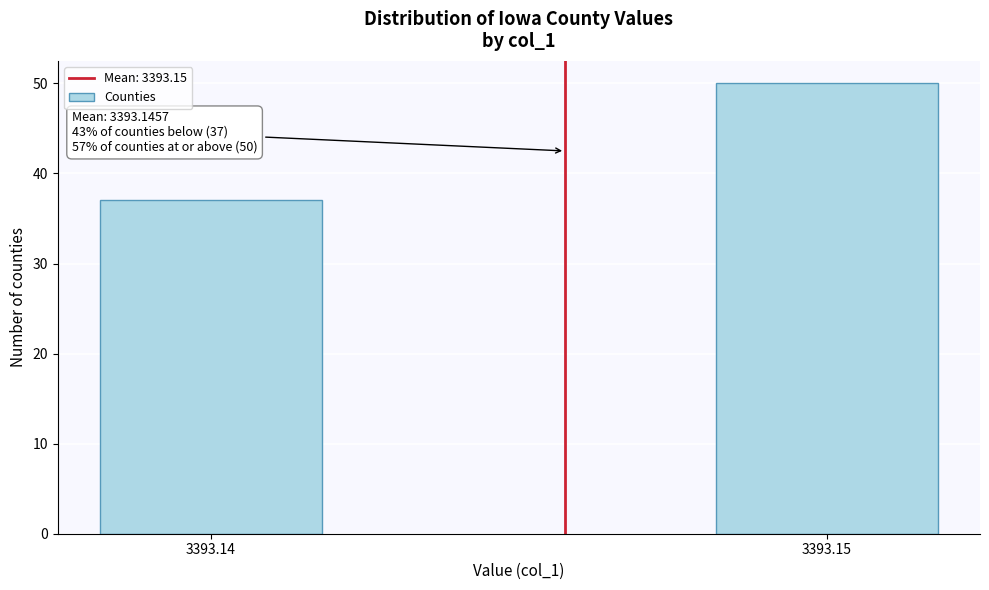

Reading left to right, extract all data points from this chart.

3393.14=37	3393.15=50